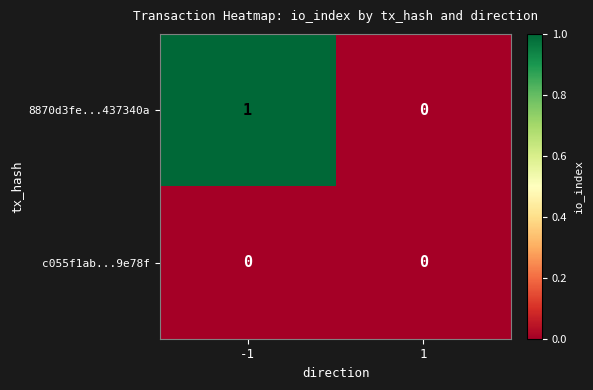

Which series has the largest total across all categories?

8870d3fe...437340a